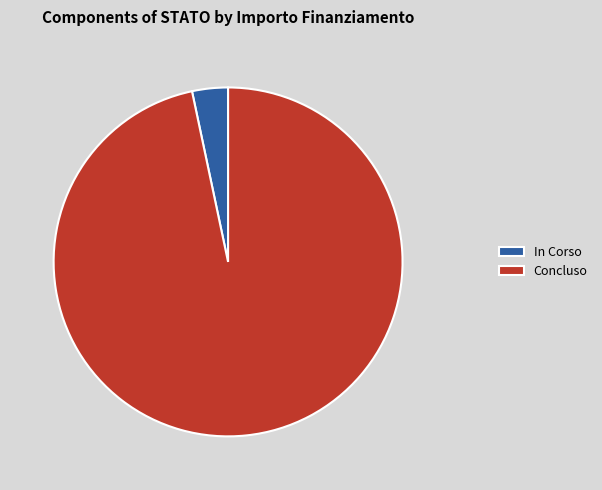

Between Concluso and In Corso, which is larger?

Concluso